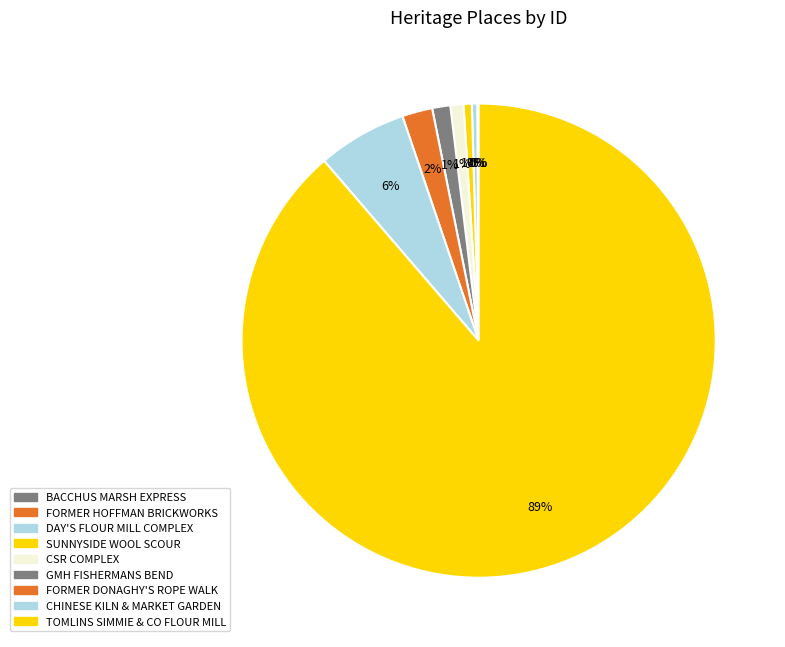

The SUNNYSIDE WOOL SCOUR slice represents 1% of the pie. True or false?

True